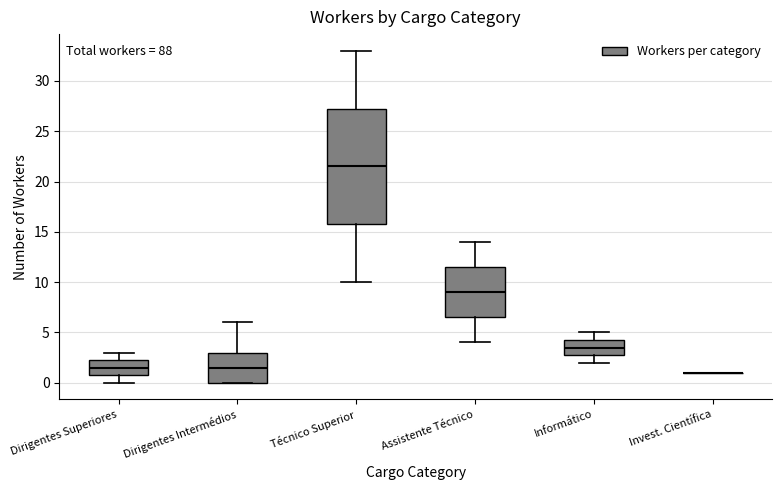

Reading left to right, transcribe this box plot: for each box, give where its median line is, the range the box spans, and where its two whiskers end, as read against the y-axis. The values are not printed on the chart, so give them approximately, as read against the axis.

Dirigentes Superiores: median 1.5, box 1.0 to 2.5, whiskers 0.0 to 3.0
Dirigentes Intermédios: median 1.5, box 0.0 to 3.0, whiskers 0.0 to 6.0
Técnico Superior: median 21.5, box 16.0 to 27.5, whiskers 10.0 to 33.0
Assistente Técnico: median 9.0, box 6.5 to 11.5, whiskers 4.0 to 14.0
Informático: median 3.5, box 3.0 to 4.5, whiskers 2.0 to 5.0
Invest. Científica: box collapsed to a line at 1.0, whiskers 1.0 to 1.0